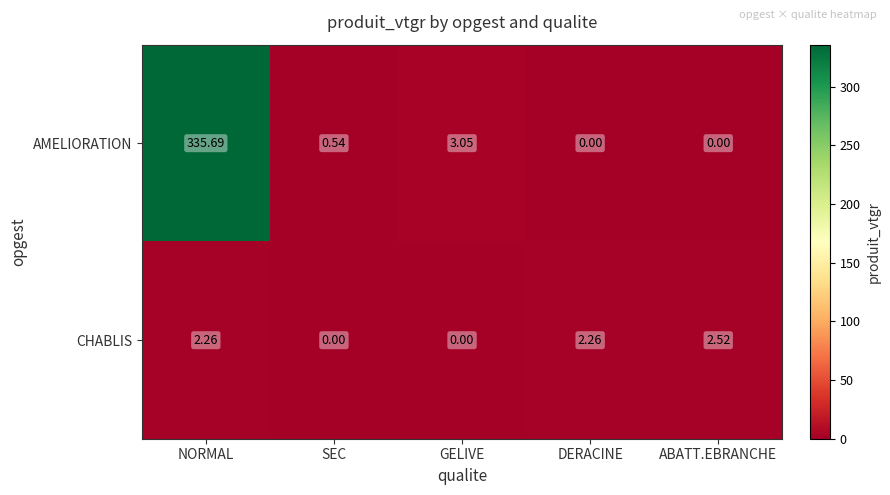

At which category is the sum across all series the highest?

NORMAL